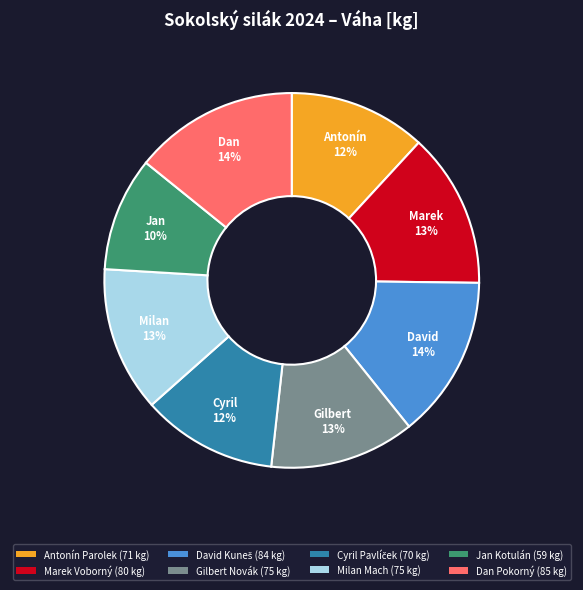

Count the number of slices in the pie.

8